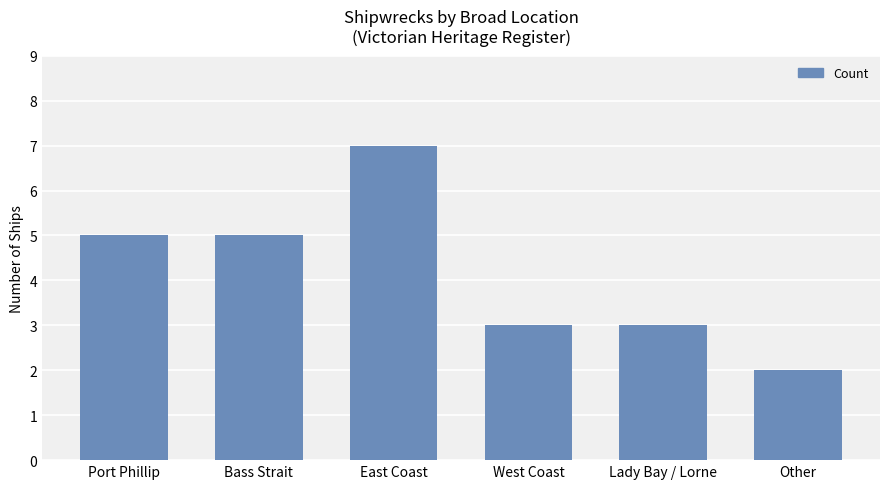

What position from the right is Lady Bay / Lorne?

2